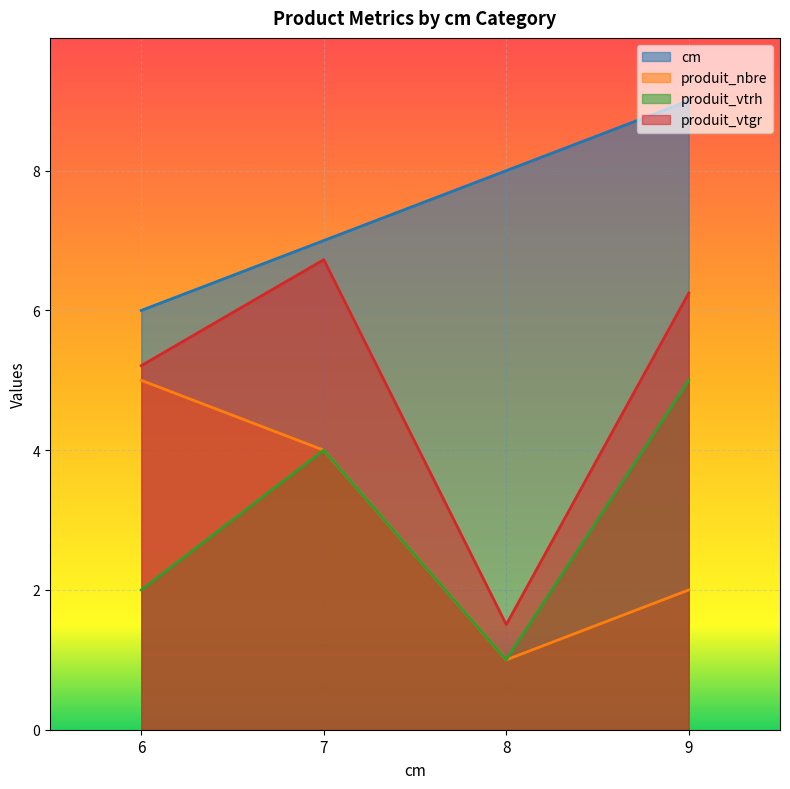

Does the chart display data point markers on the line(s)?

No